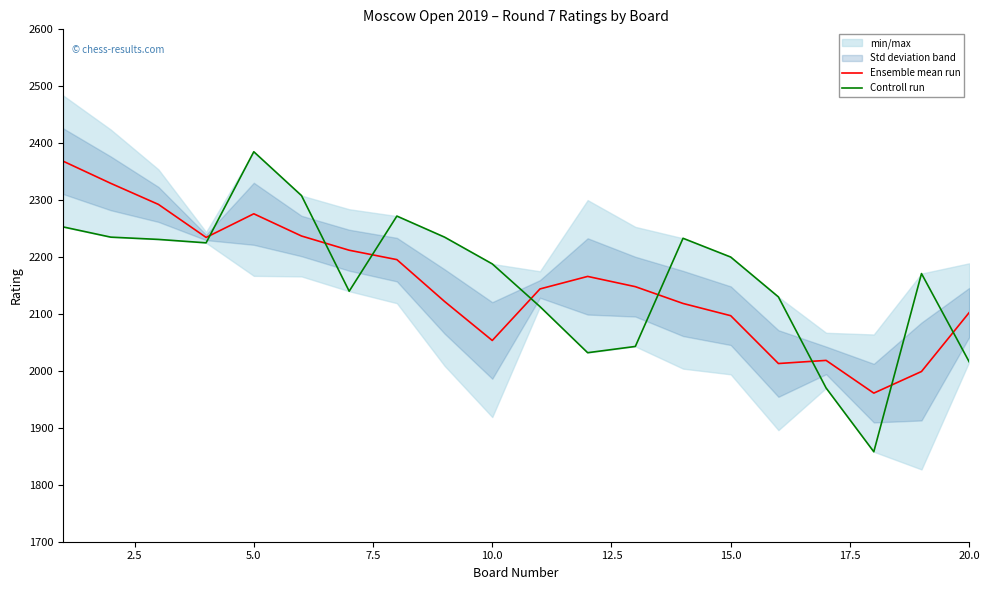

Count the number of categories in the chart.

20